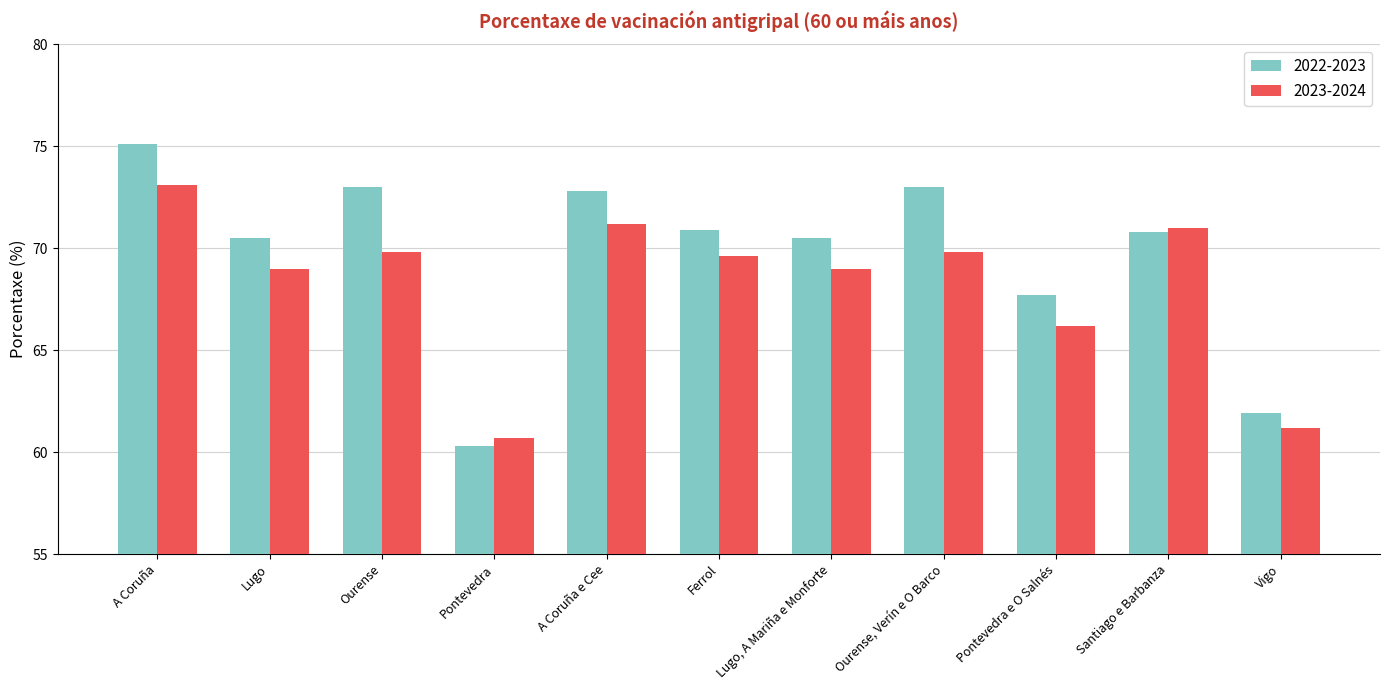

Which label corresponds to the largest value in the chart?

A Coruña